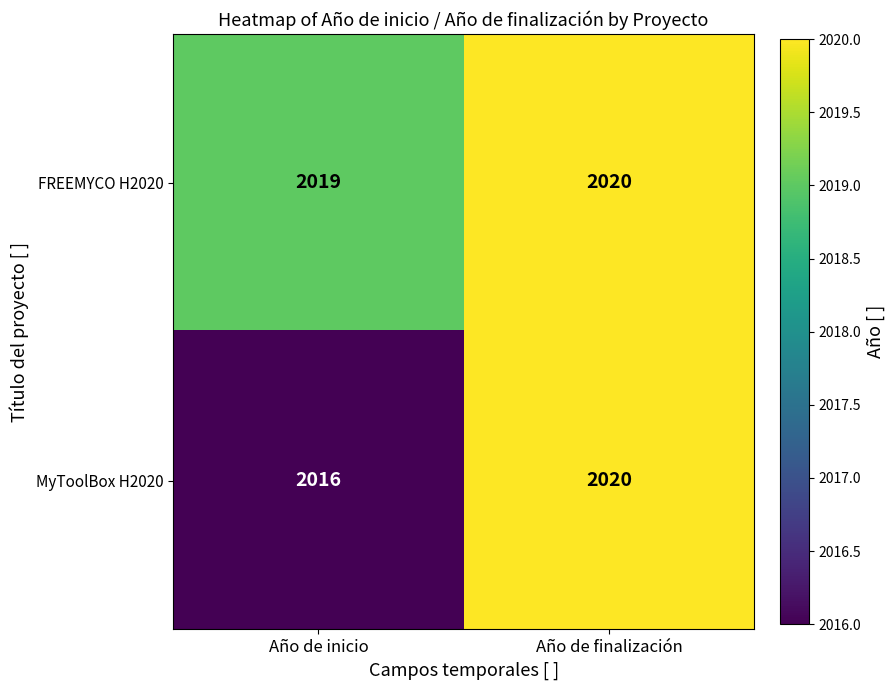

How many data points does each series have?

2